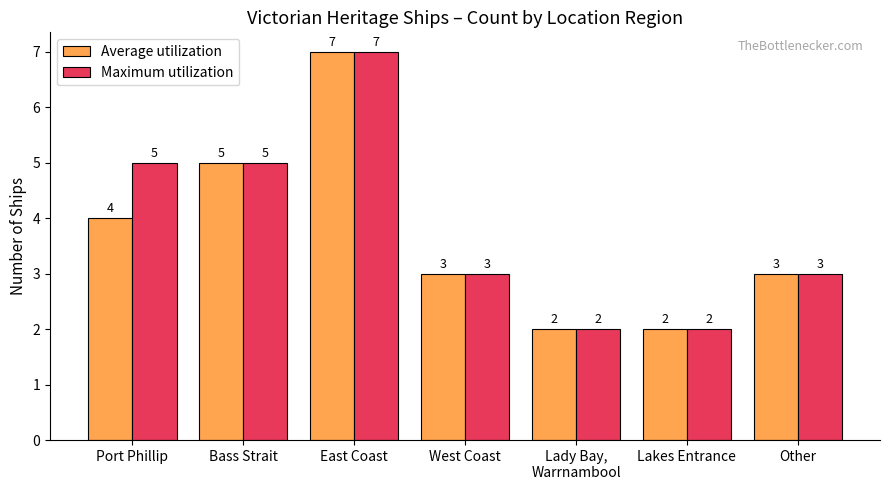

Reading left to right, list all the values displayed in this chart.

Average utilization: Port Phillip=4	Bass Strait=5	East Coast=7	West Coast=3	Lady Bay,
Warrnambool=2	Lakes Entrance=2	Other=3
Maximum utilization: Port Phillip=5	Bass Strait=5	East Coast=7	West Coast=3	Lady Bay,
Warrnambool=2	Lakes Entrance=2	Other=3